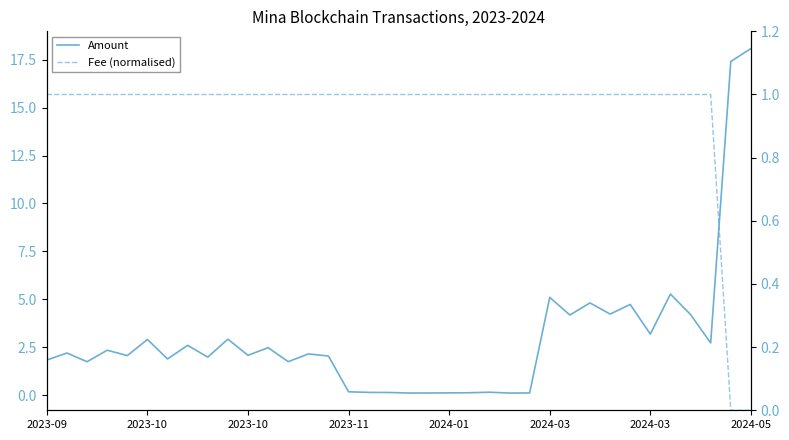

Which series has the widest spread of values?

Amount